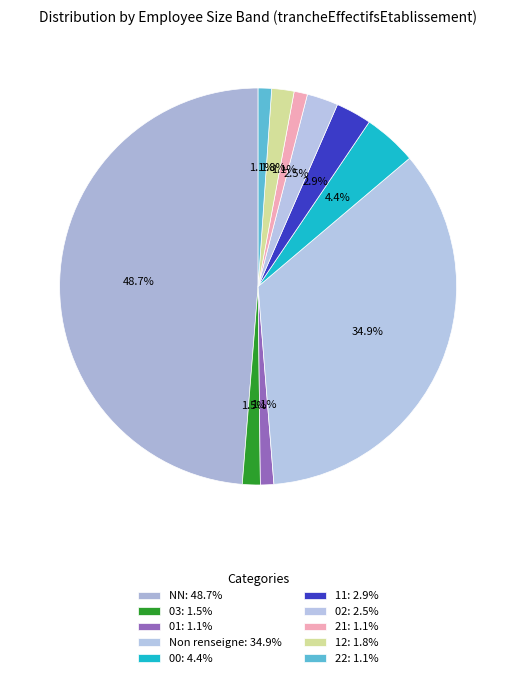

Count the number of slices in the pie.

10